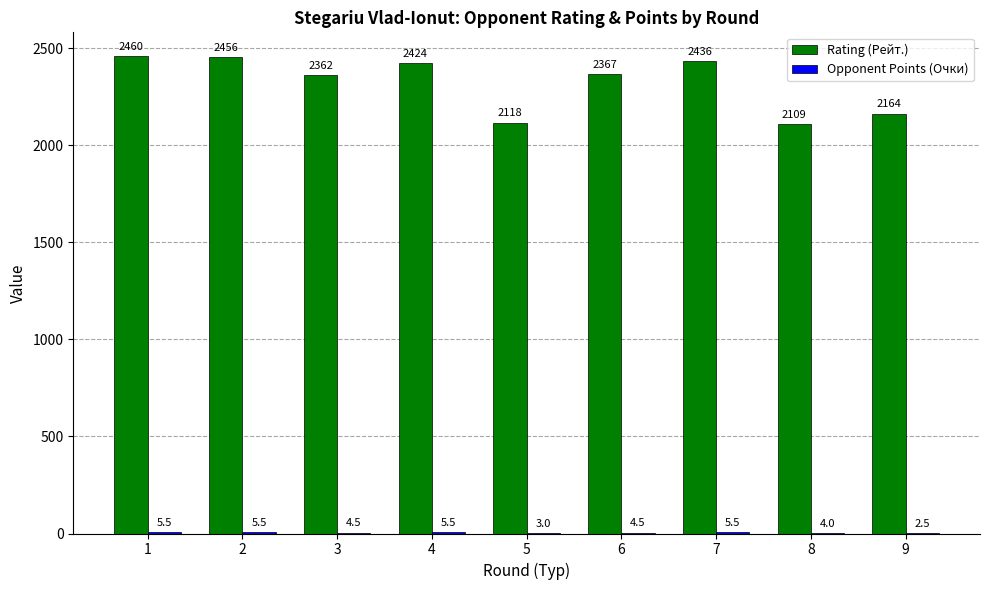

True or false: Rating (Рейт.) has a value of 2456.0 at 2.

True